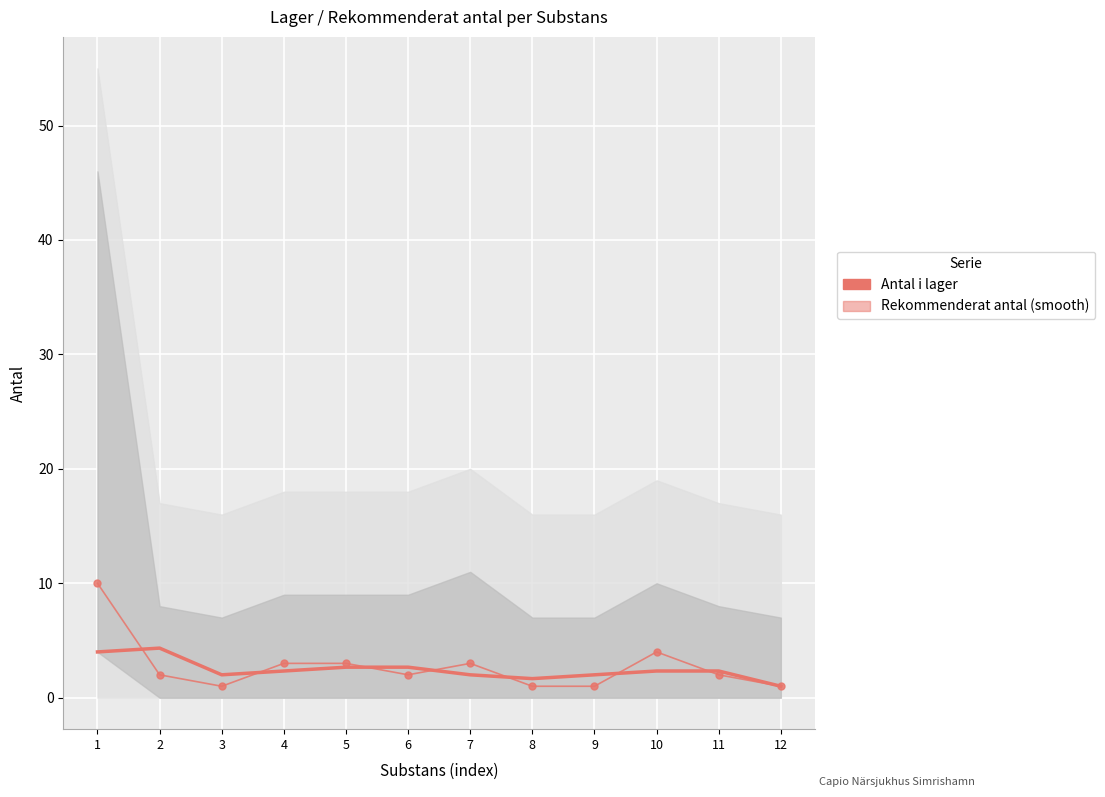

How many categories are shown in the chart?

12